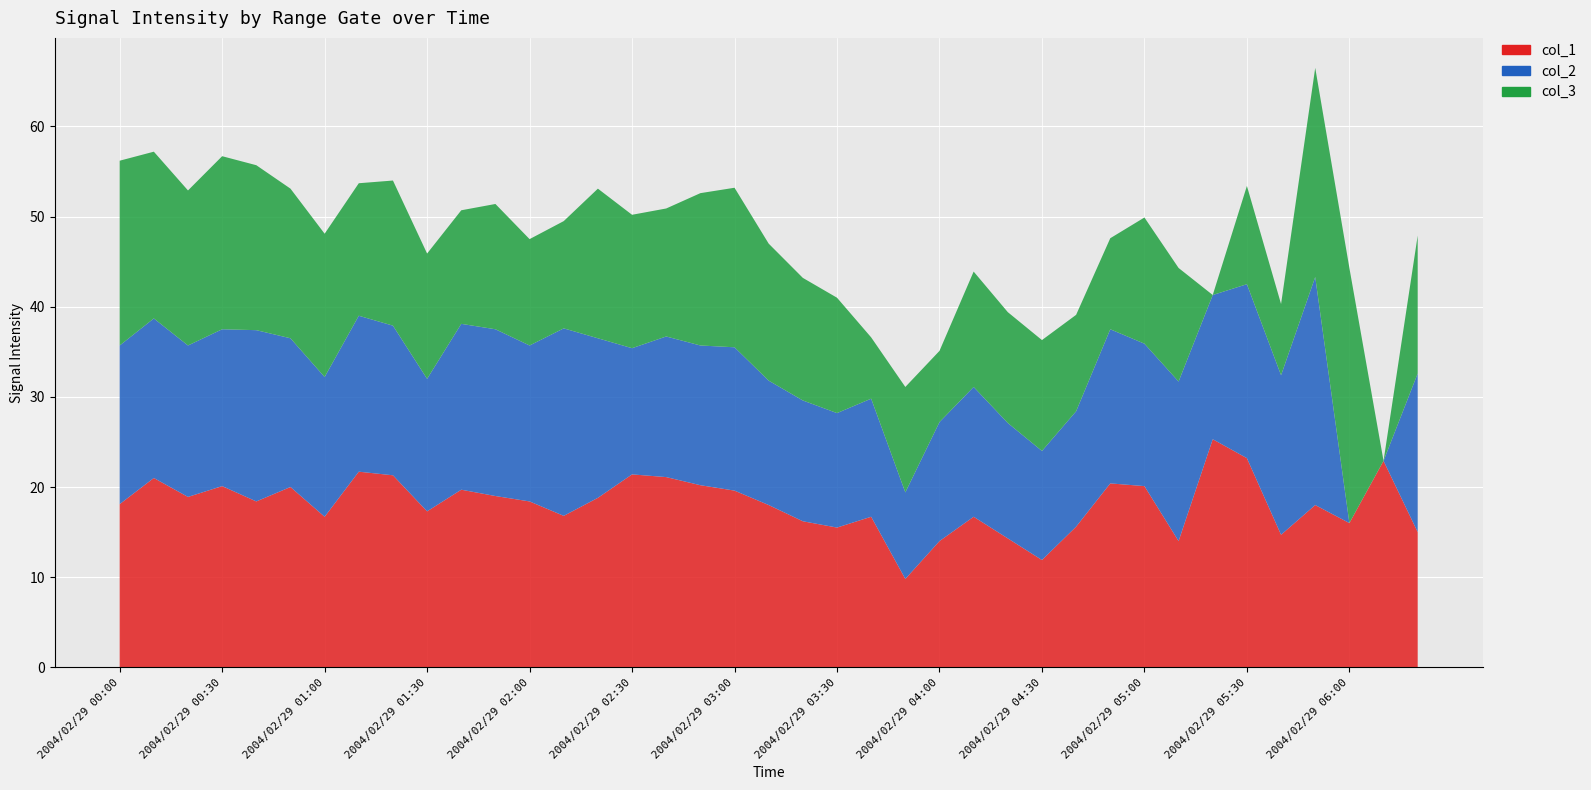

Reading left to right, what are all the values shown in this chart?

col_1: 2004/02/29 00:00=18.1	2004/02/29 00:10=21.0	2004/02/29 00:20=18.9	2004/02/29 00:30=20.1	2004/02/29 00:40=18.4	2004/02/29 00:50=20.0	2004/02/29 01:00=16.7	2004/02/29 01:10=21.7	2004/02/29 01:20=21.3	2004/02/29 01:30=17.3	2004/02/29 01:40=19.7	2004/02/29 01:50=19.0	2004/02/29 02:00=18.4	2004/02/29 02:10=16.8	2004/02/29 02:20=18.8	2004/02/29 02:30=21.4	2004/02/29 02:40=21.1	2004/02/29 02:50=20.2	2004/02/29 03:00=19.6	2004/02/29 03:10=18.0	2004/02/29 03:20=16.2	2004/02/29 03:30=15.5	2004/02/29 03:40=16.7	2004/02/29 03:50=9.8	2004/02/29 04:00=14.0	2004/02/29 04:10=16.7	2004/02/29 04:20=14.3	2004/02/29 04:30=11.9	2004/02/29 04:40=15.6	2004/02/29 04:50=20.4	2004/02/29 05:00=20.1	2004/02/29 05:10=14.0	2004/02/29 05:20=25.3	2004/02/29 05:30=23.2	2004/02/29 05:40=14.7	2004/02/29 05:50=18.0	2004/02/29 06:00=16.0	2004/02/29 06:10=22.9	2004/02/29 06:20=15.0
col_2: 2004/02/29 00:00=17.6	2004/02/29 00:10=17.7	2004/02/29 00:20=16.8	2004/02/29 00:30=17.4	2004/02/29 00:40=19.0	2004/02/29 00:50=16.5	2004/02/29 01:00=15.5	2004/02/29 01:10=17.3	2004/02/29 01:20=16.6	2004/02/29 01:30=14.7	2004/02/29 01:40=18.4	2004/02/29 01:50=18.5	2004/02/29 02:00=17.3	2004/02/29 02:10=20.8	2004/02/29 02:20=17.7	2004/02/29 02:30=14.0	2004/02/29 02:40=15.6	2004/02/29 02:50=15.5	2004/02/29 03:00=15.9	2004/02/29 03:10=13.8	2004/02/29 03:20=13.4	2004/02/29 03:30=12.7	2004/02/29 03:40=13.1	2004/02/29 03:50=9.6	2004/02/29 04:00=13.2	2004/02/29 04:10=14.4	2004/02/29 04:20=12.8	2004/02/29 04:30=12.1	2004/02/29 04:40=12.8	2004/02/29 04:50=17.1	2004/02/29 05:00=15.8	2004/02/29 05:10=17.7	2004/02/29 05:20=16.0	2004/02/29 05:30=19.3	2004/02/29 05:40=17.7	2004/02/29 05:50=25.3	2004/02/29 06:00=0.0	2004/02/29 06:10=0.0	2004/02/29 06:20=17.6
col_3: 2004/02/29 00:00=20.5	2004/02/29 00:10=18.5	2004/02/29 00:20=17.2	2004/02/29 00:30=19.2	2004/02/29 00:40=18.3	2004/02/29 00:50=16.6	2004/02/29 01:00=15.9	2004/02/29 01:10=14.7	2004/02/29 01:20=16.1	2004/02/29 01:30=13.9	2004/02/29 01:40=12.6	2004/02/29 01:50=13.9	2004/02/29 02:00=11.8	2004/02/29 02:10=11.9	2004/02/29 02:20=16.6	2004/02/29 02:30=14.8	2004/02/29 02:40=14.2	2004/02/29 02:50=16.9	2004/02/29 03:00=17.7	2004/02/29 03:10=15.2	2004/02/29 03:20=13.6	2004/02/29 03:30=12.8	2004/02/29 03:40=6.8	2004/02/29 03:50=11.7	2004/02/29 04:00=7.9	2004/02/29 04:10=12.8	2004/02/29 04:20=12.3	2004/02/29 04:30=12.3	2004/02/29 04:40=10.7	2004/02/29 04:50=10.1	2004/02/29 05:00=14.0	2004/02/29 05:10=12.6	2004/02/29 05:20=0.0	2004/02/29 05:30=10.9	2004/02/29 05:40=7.9	2004/02/29 05:50=23.2	2004/02/29 06:00=28.3	2004/02/29 06:10=0.0	2004/02/29 06:20=15.3